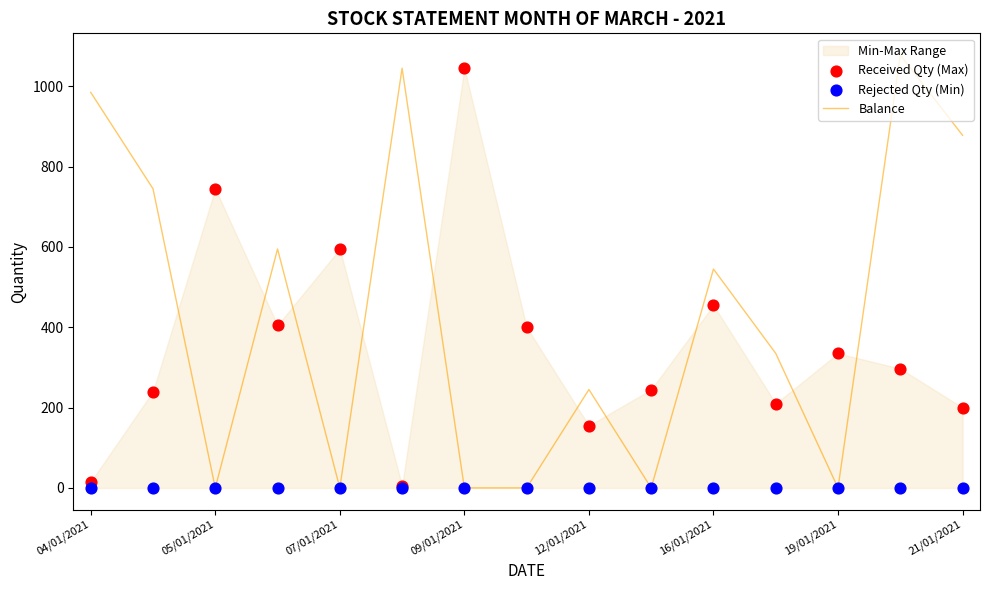

The Balance series shows 79 at 12/01/2021. True or false?

False